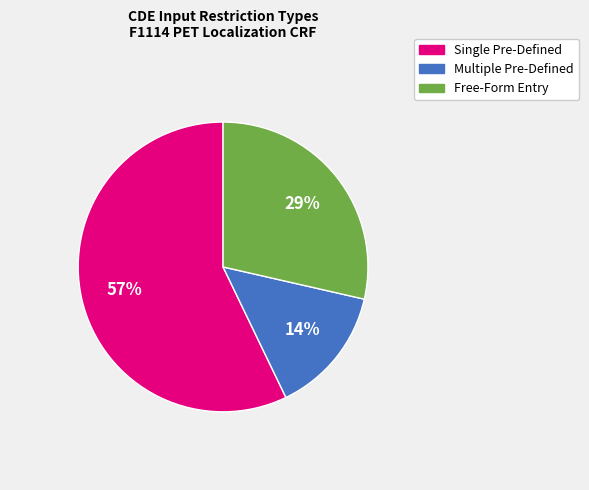

To the nearest percent, what is the average slice percentage?

33%